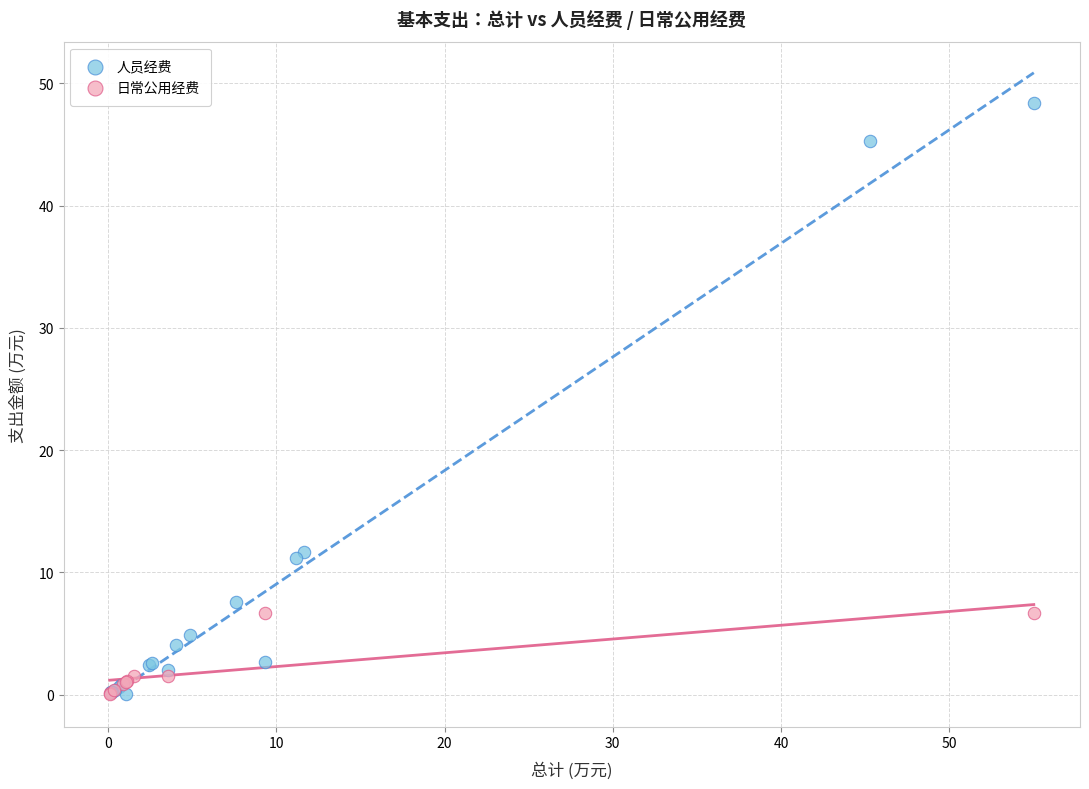

Which series contains the highest Y value?

人员经费